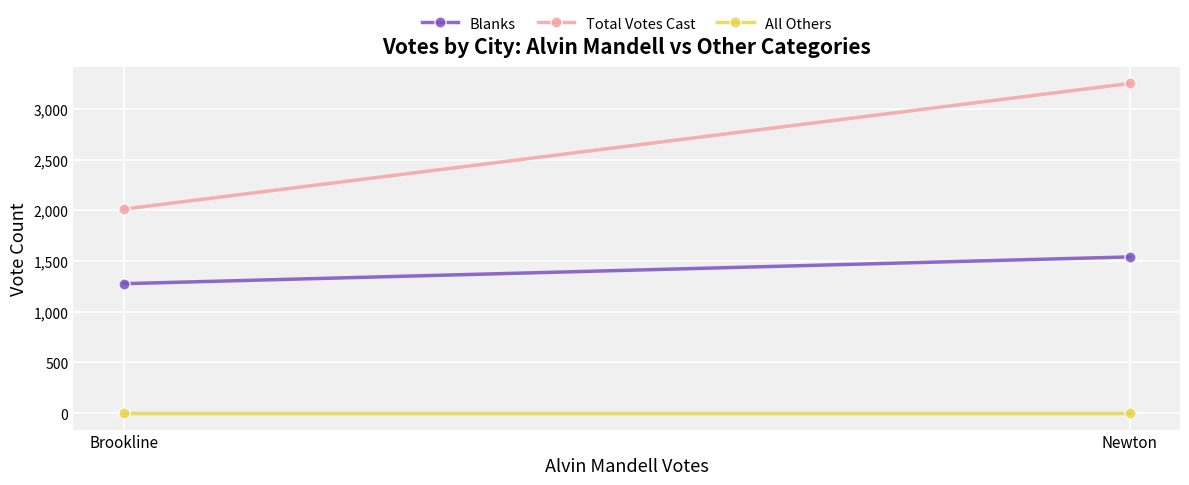

Between Brookline and Newton, which series saw the biggest shift?

Total Votes Cast